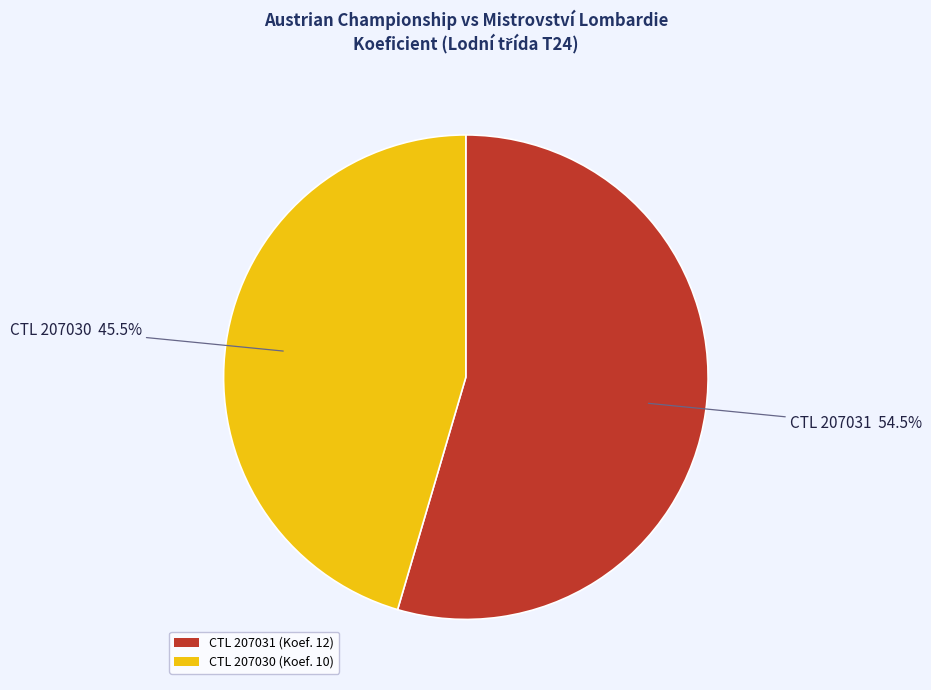

Which category has the smallest portion of the pie?

CTL 207030 (Koef. 10)